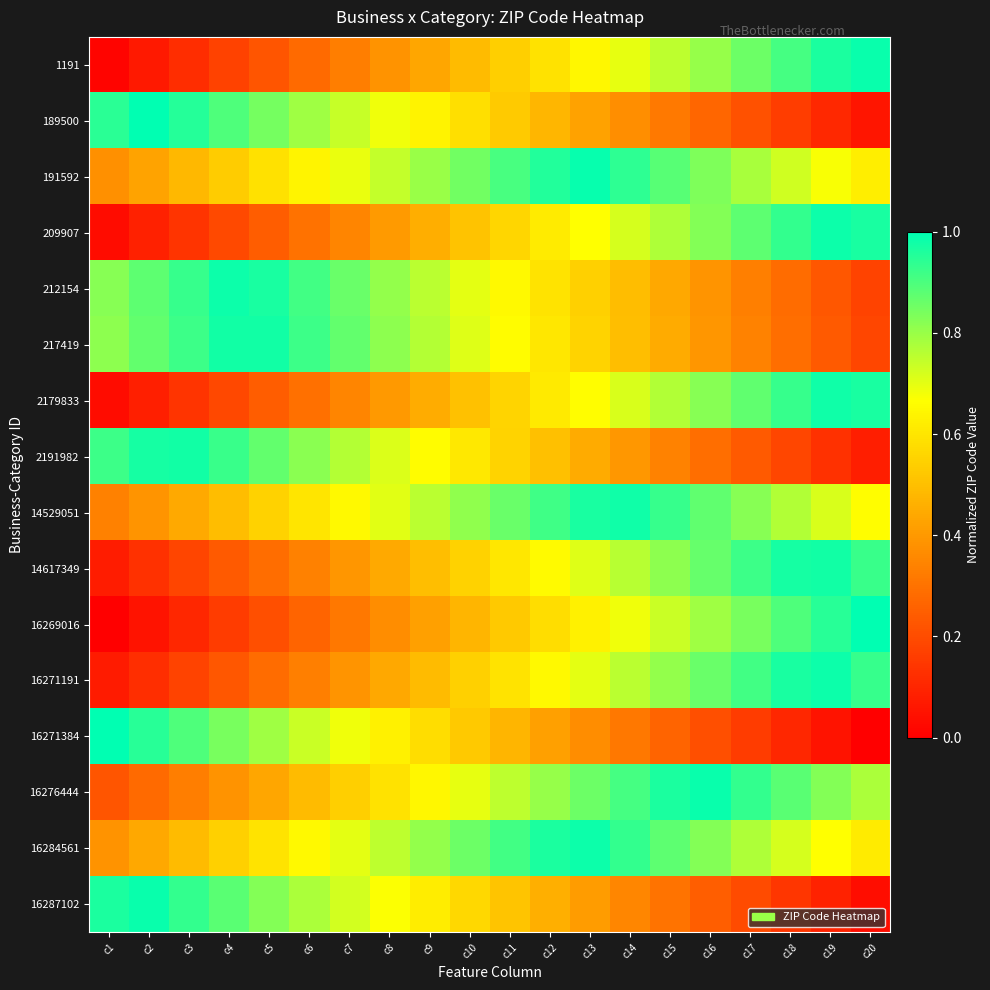

List the series in order of their peak value, lowest first.

217419, 2191982, 14617349, 2179833, 14529051, 212154, 16271191, 209907, 16284561, 16276444, 1191, 16287102, 191592, 189500, 16269016, 16271384